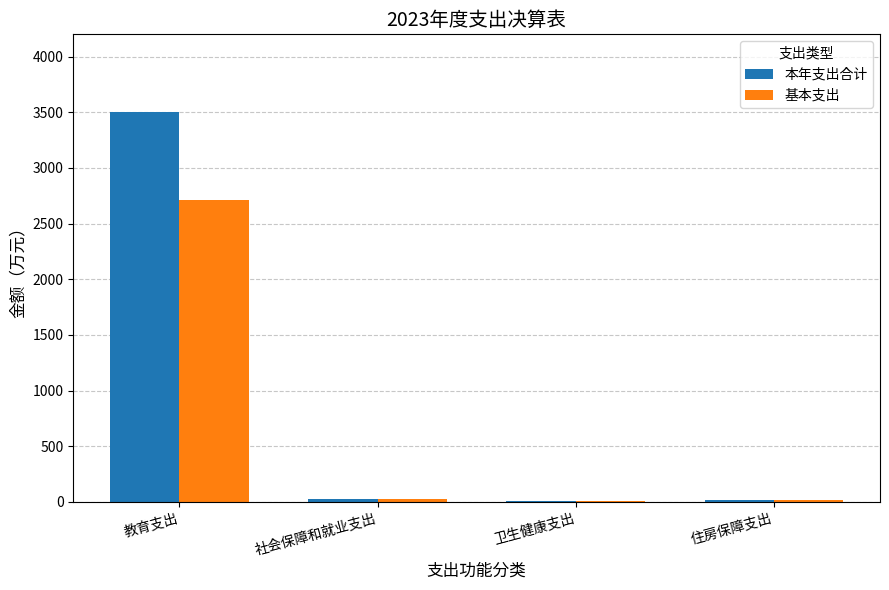

Read the 基本支出 value at 卫生健康支出.

8.8